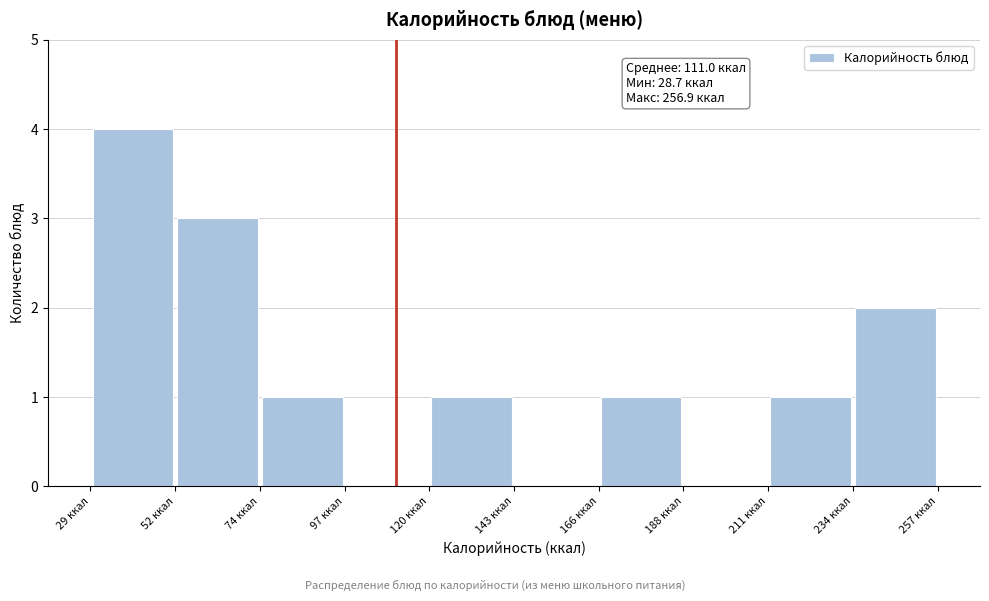

Over which range of the x-axis is the bar tallest?

30 to 50